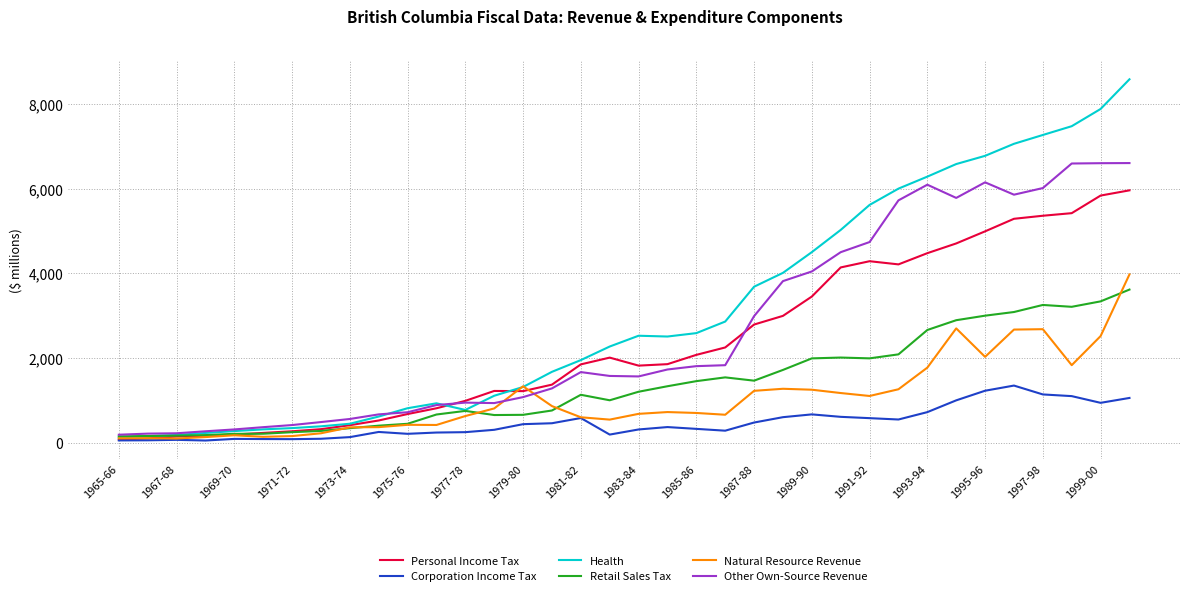

Which series has the largest range (max minus min)?

Health